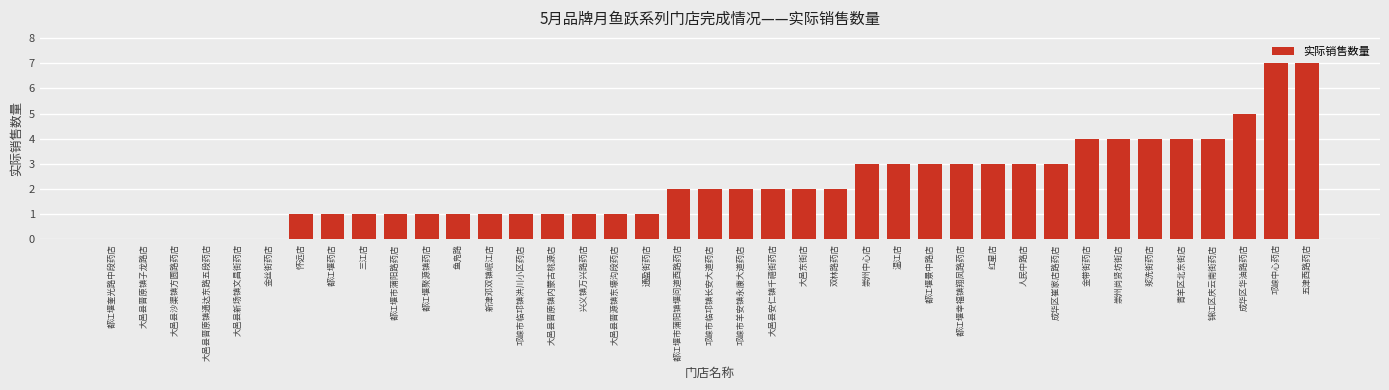

What is the maximum value shown in the chart?

7